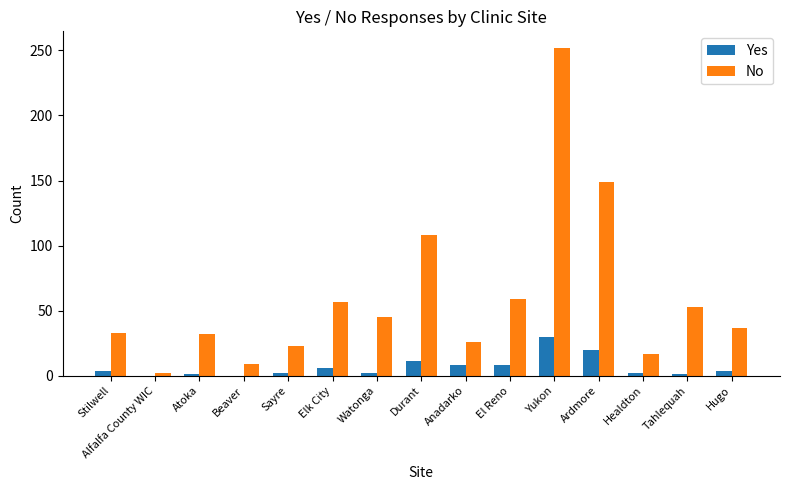

Is it true that No equals 80 at Watonga?

False